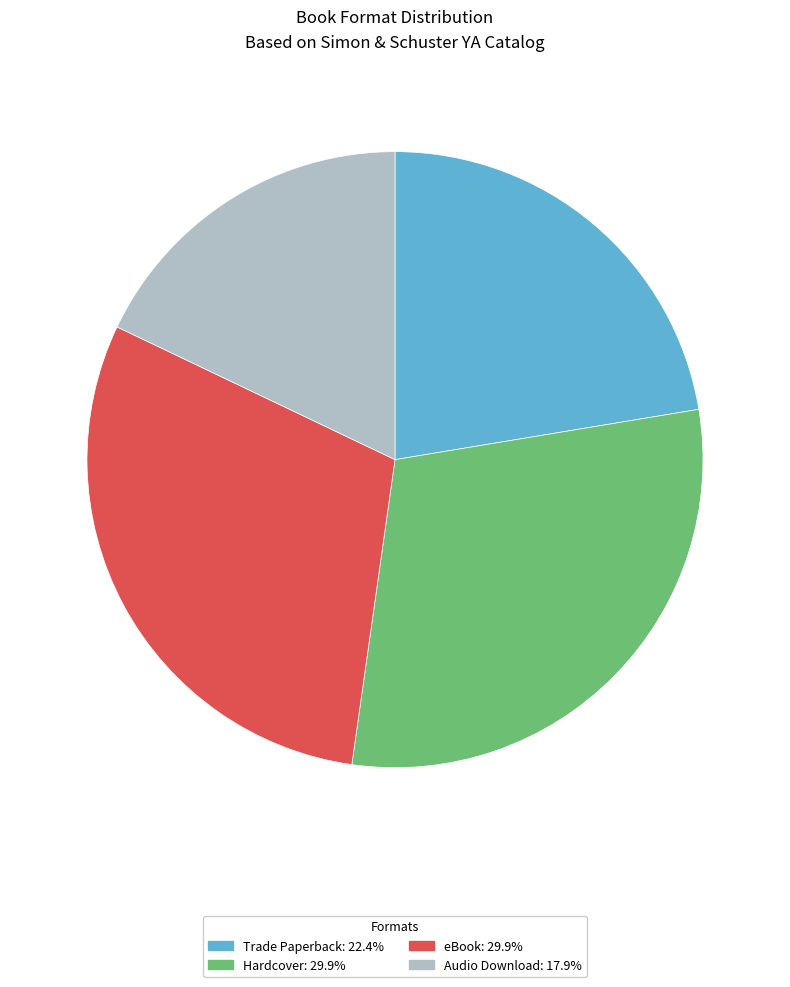

Which has a higher value, Trade Paperback or eBook?

eBook